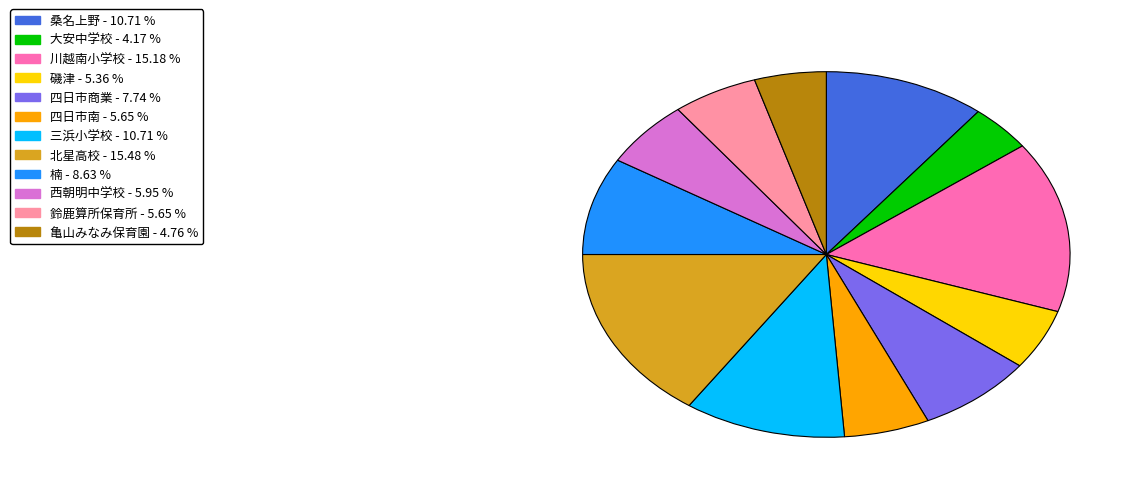

Between 四日市商業 and 西朝明中学校, which is larger?

四日市商業